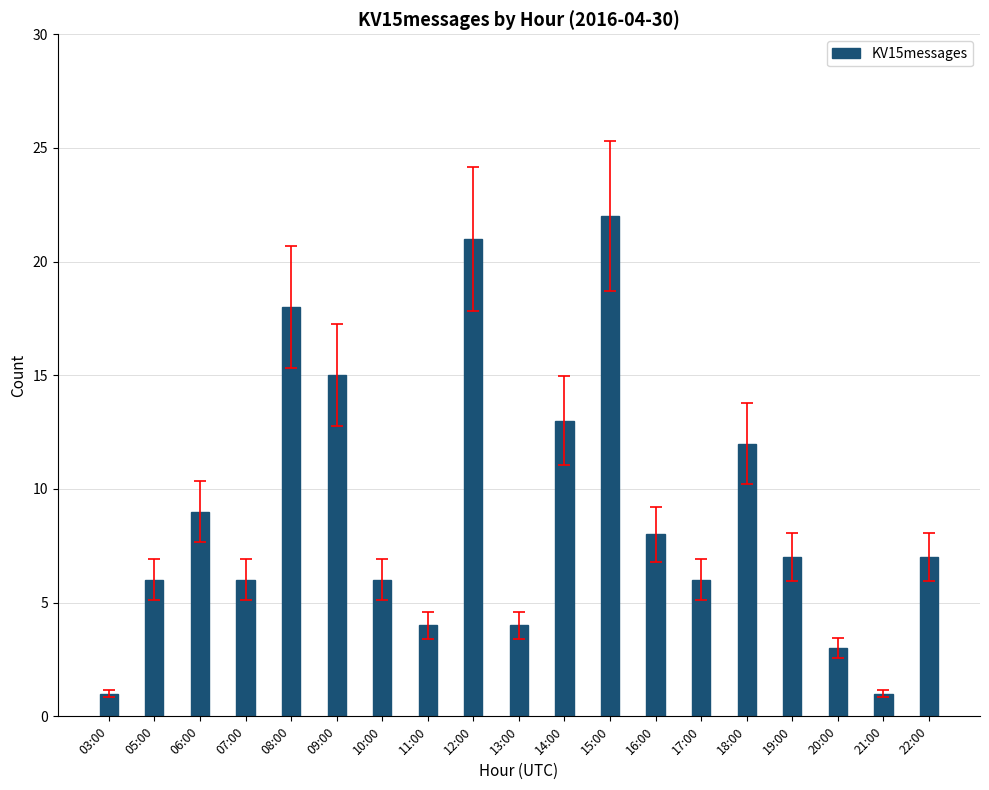

The value at 21:00 is 0. True or false?

False